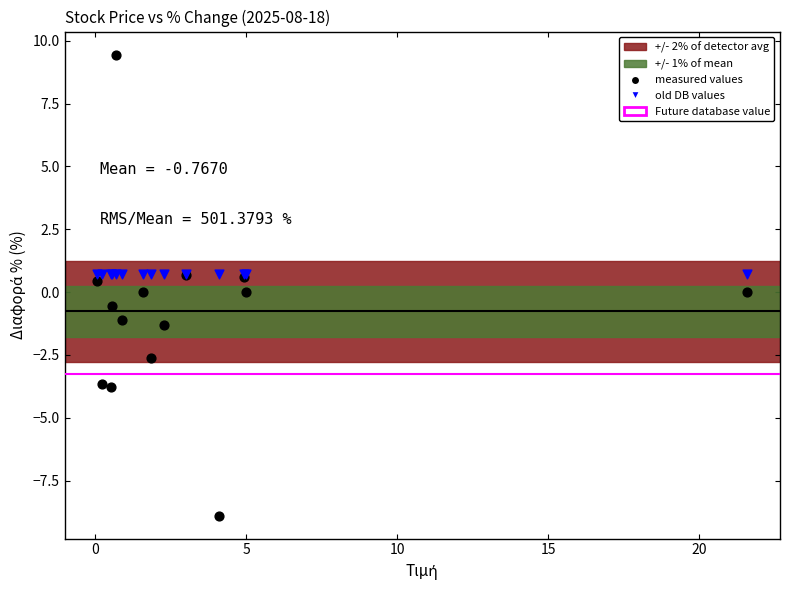

Which series contains the highest Y value?

measured values